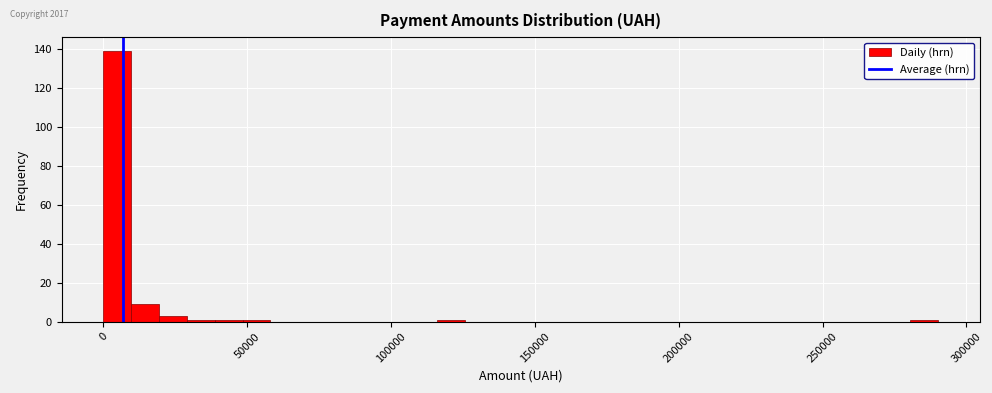

Read against the x-axis, roughly where is the centre of the tallest bar?

5000